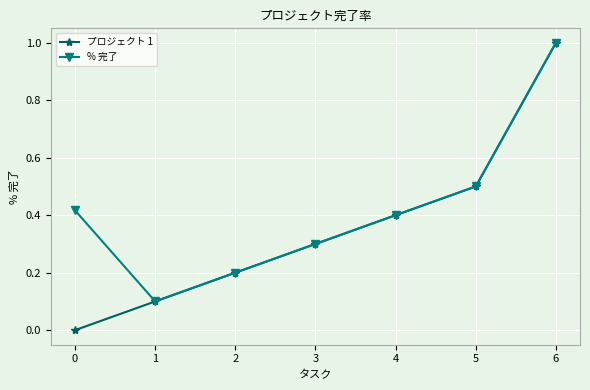

The value of プロジェクト 1 at 4 is 0.3. True or false?

False